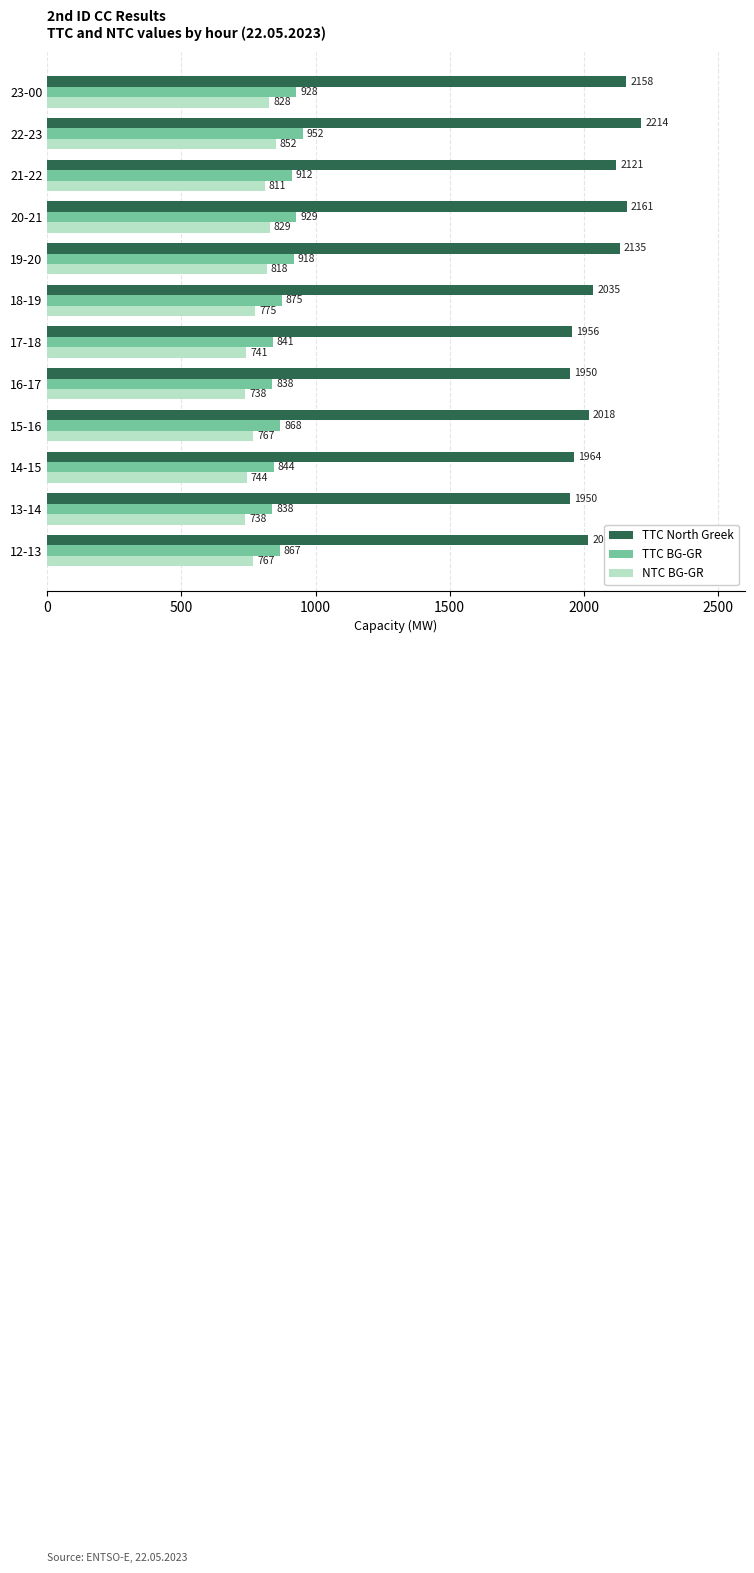

List the series in order of their peak value, highest first.

TTC North Greek, TTC BG-GR, NTC BG-GR